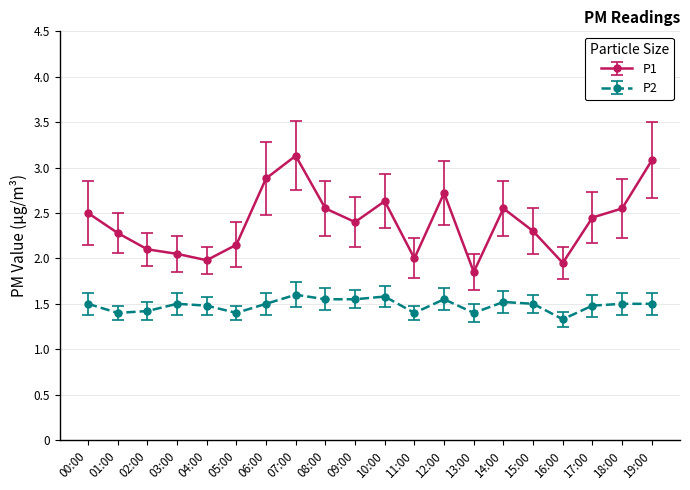

The P2 series shows 2.6 at 03:00. True or false?

False